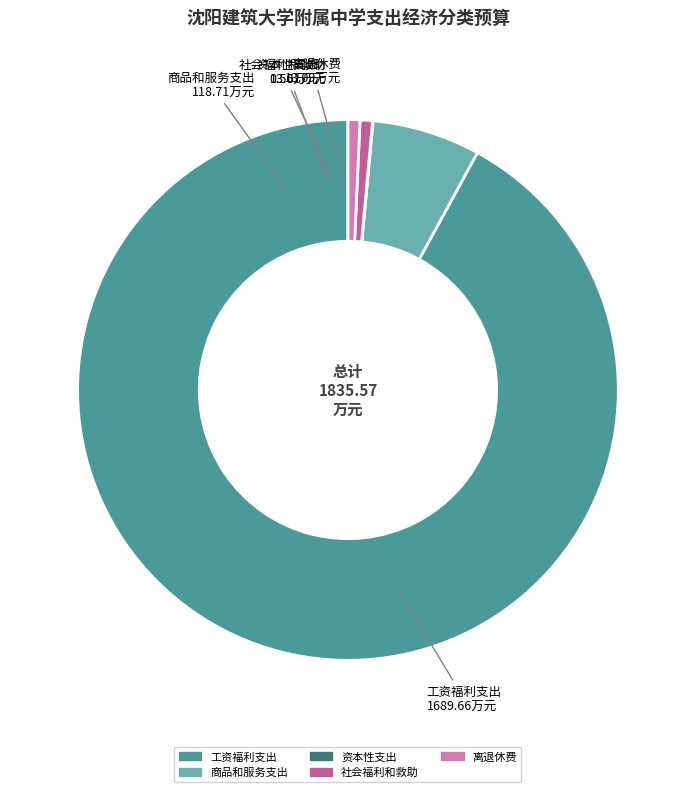

Between 商品和服务支出 and 工资福利支出, which is larger?

工资福利支出